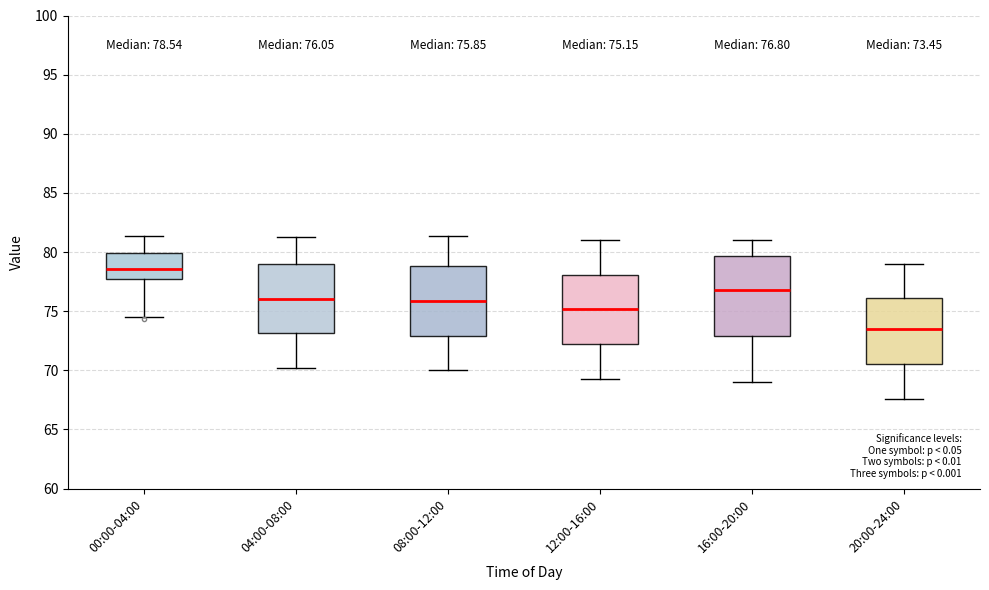

Which box has the highest median line?

00:00-04:00